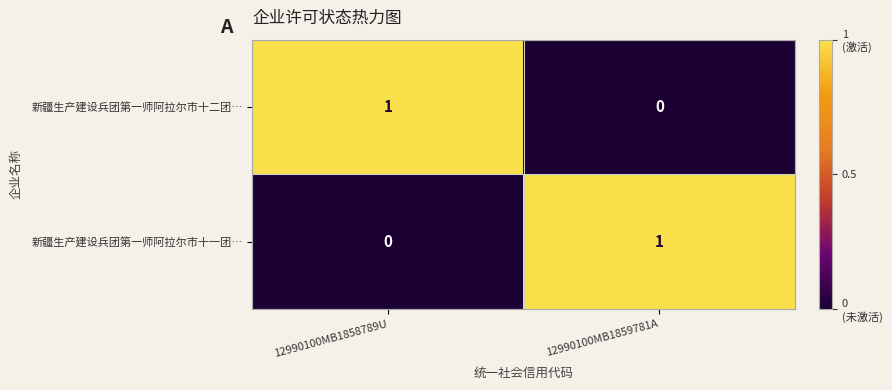

Reading right to left, what are all the values shown in this chart?

新疆生产建设兵团第一师阿拉尔市十二团…: 12990100MB1859781A=0	12990100MB1858789U=1
新疆生产建设兵团第一师阿拉尔市十一团…: 12990100MB1859781A=1	12990100MB1858789U=0